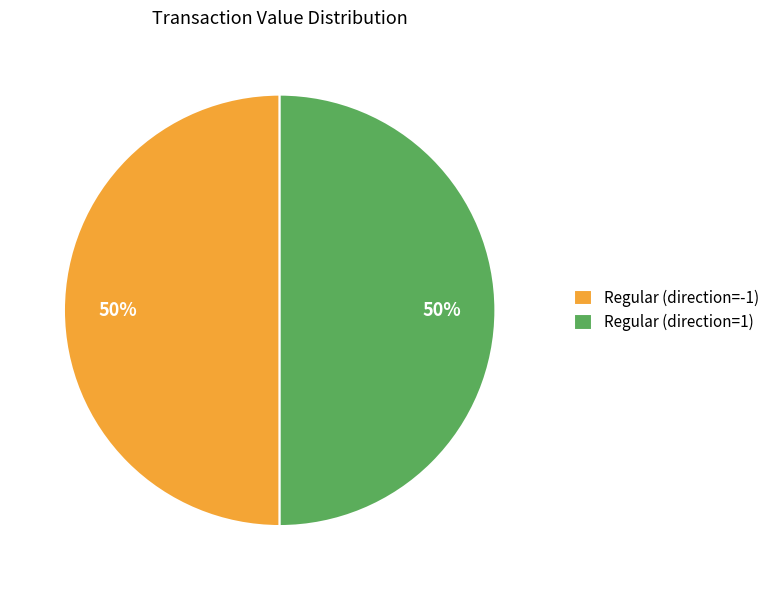

What percentage is the Regular (direction=-1) slice, to the nearest percent?

50%